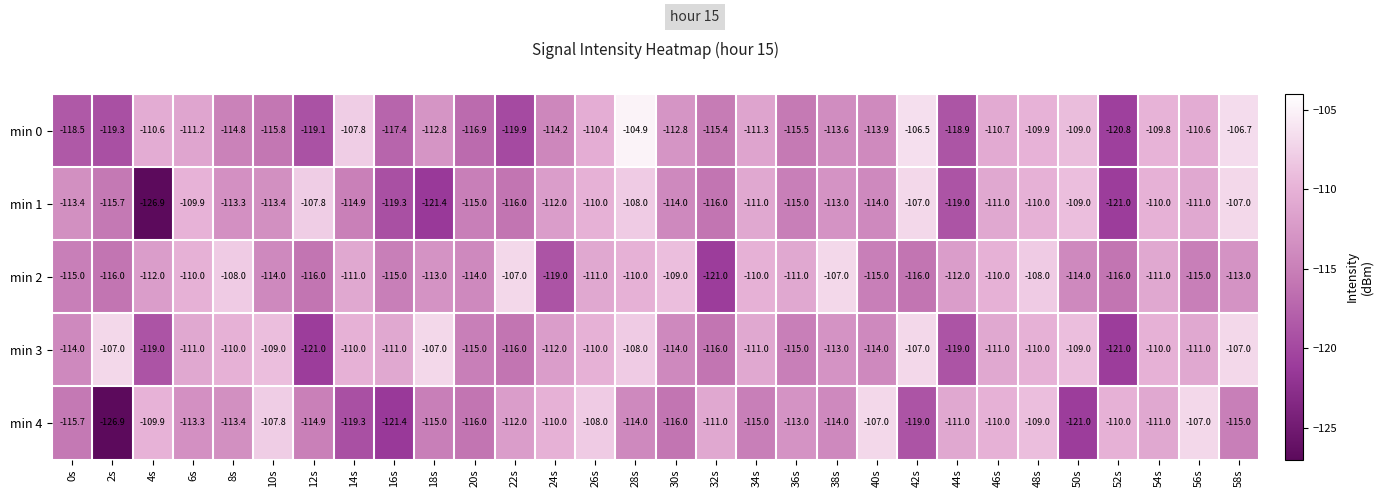

How many data points in min 1 are less than -113?

16